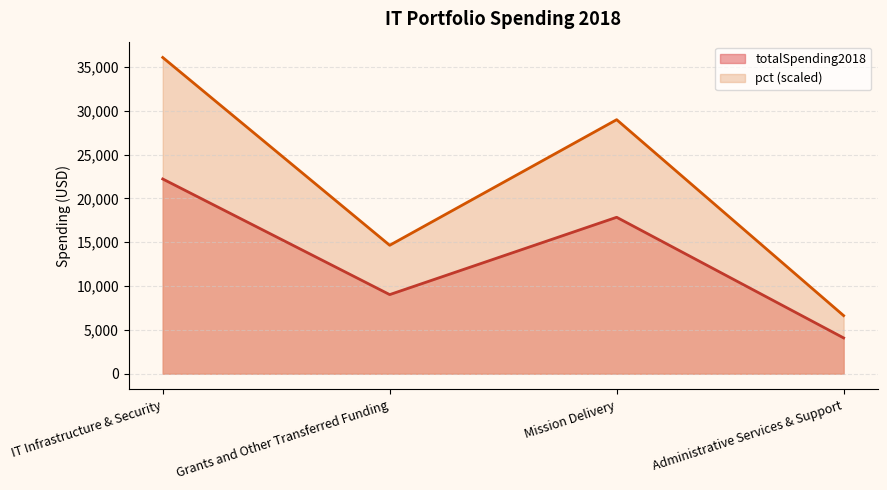

What position from the left is Grants and Other Transferred Funding?

2